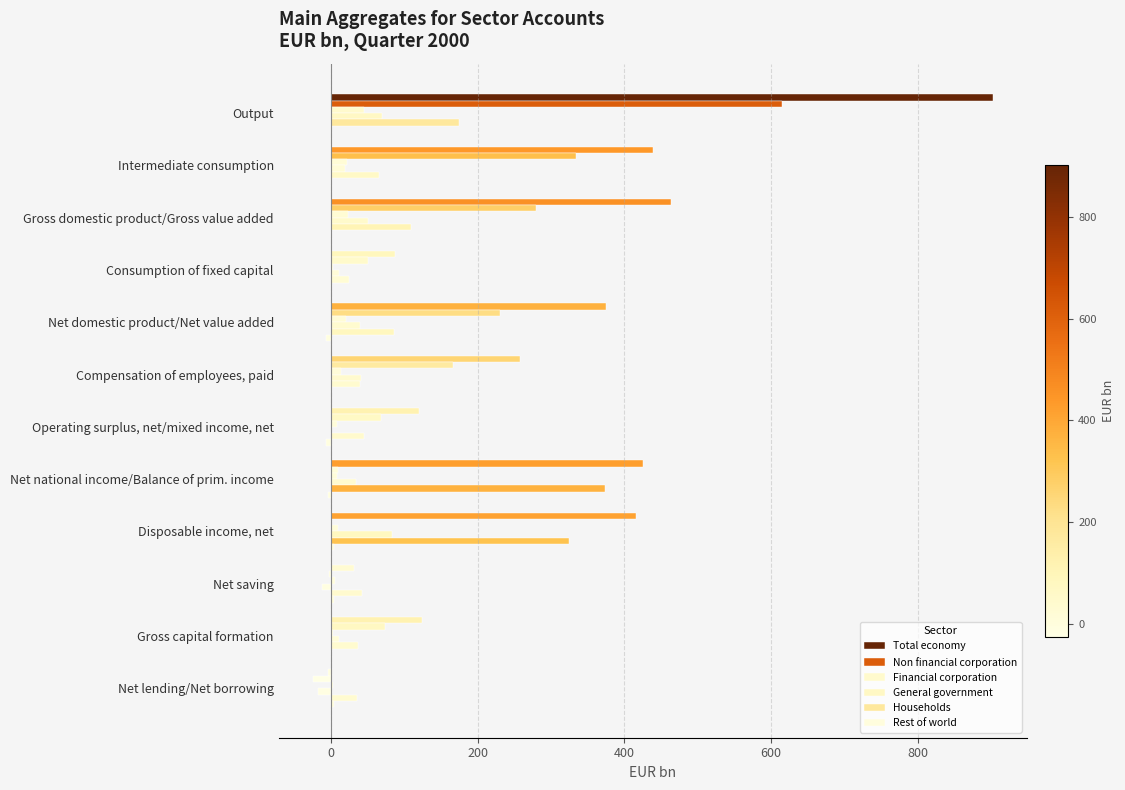

Count the number of data series in this chart.

6